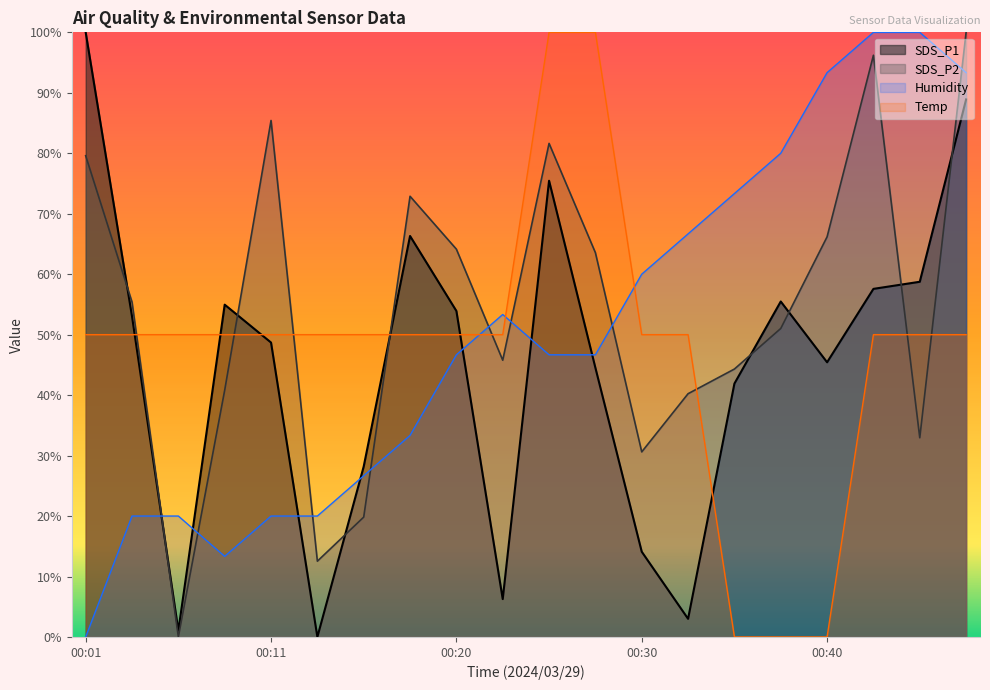

At which label does Temp first exceed 50?

00:25